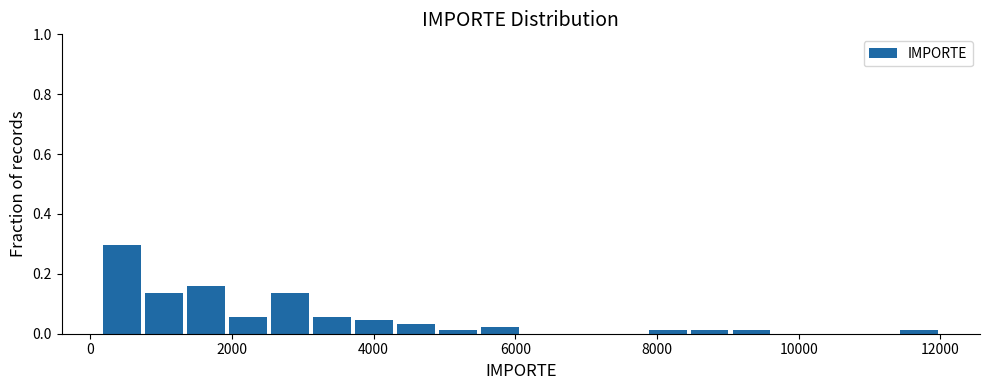

Read against the x-axis, roughly where is the centre of the tallest bar?

400